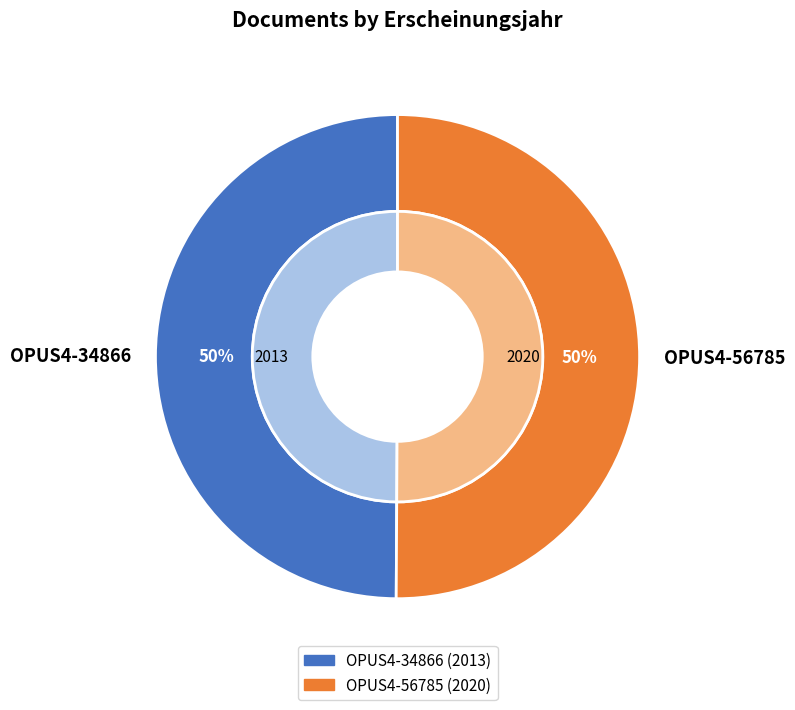

Count the number of slices in the pie.

2